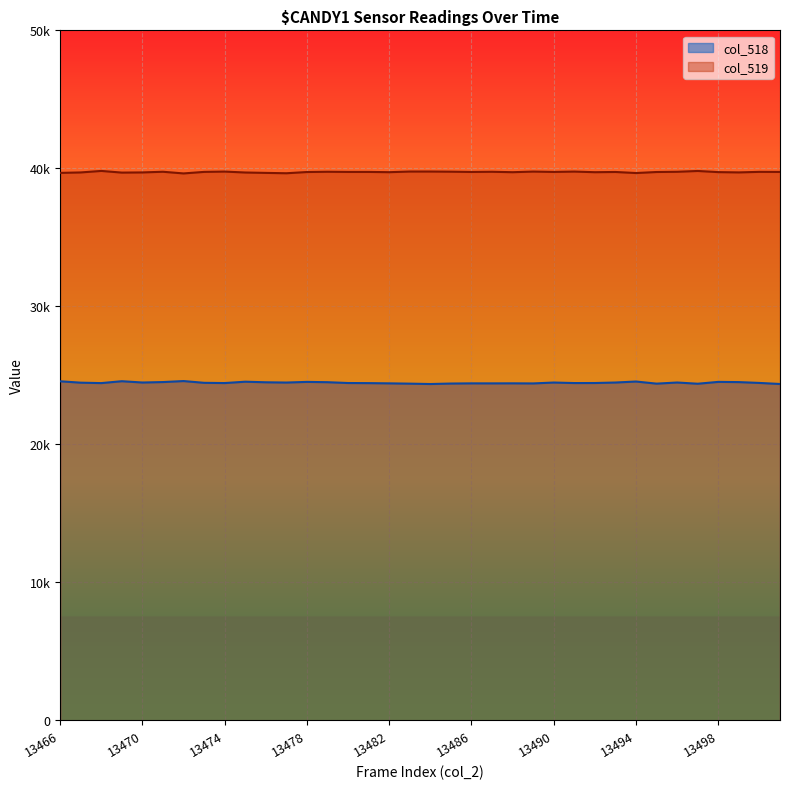

At 13472, list the series in order from largest to smallest.

col_519, col_518